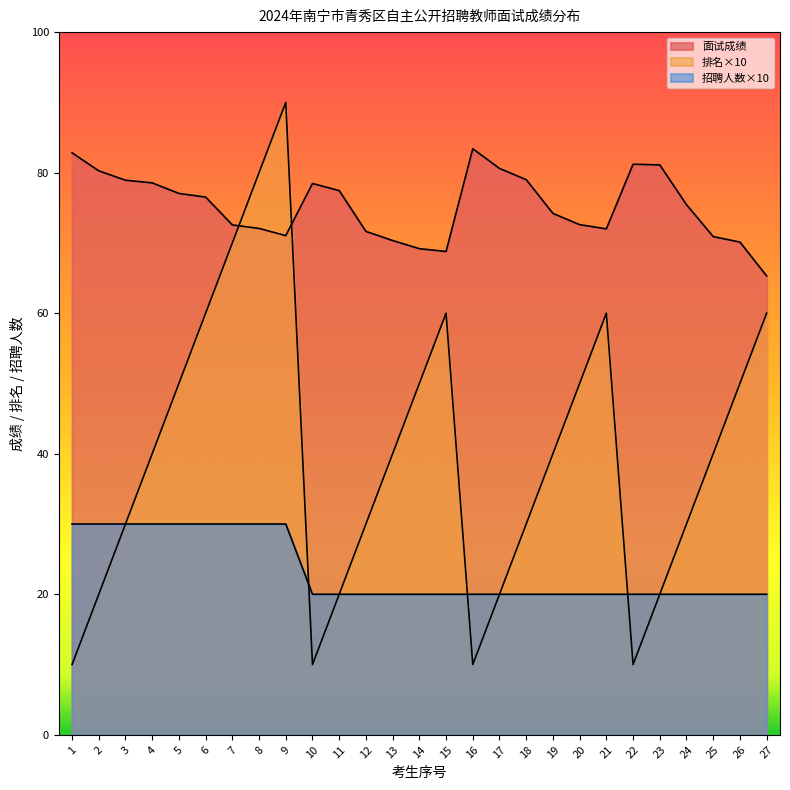

What is the total value across all series at 9?

191.0